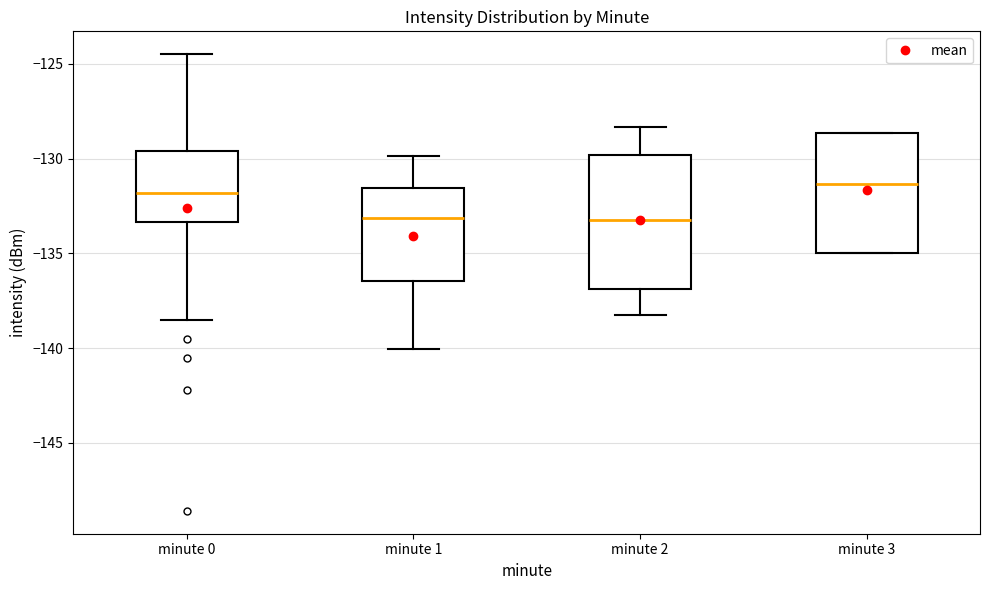

Where does the upper whisker of the box for minute 0 end on the y-axis? The values are not printed on the chart, so give them approximately, as read against the axis.

-124.5